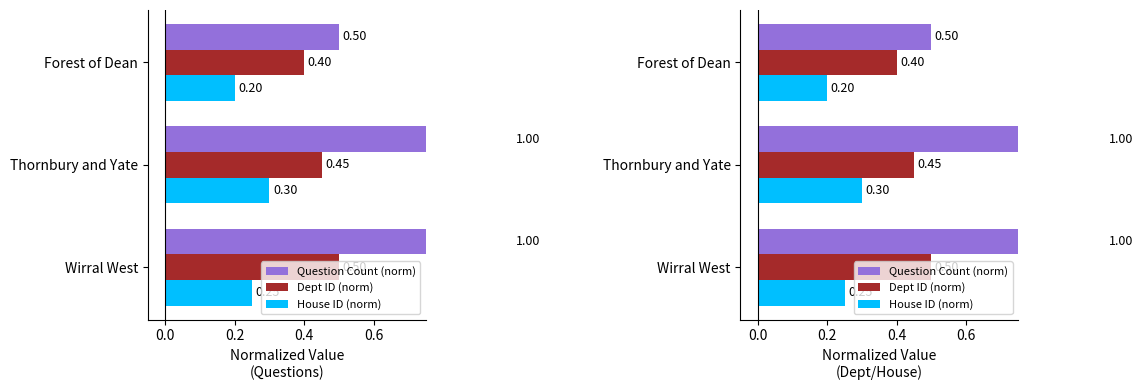

True or false: House ID (norm) has a value of 0.4 at Wirral West.

False